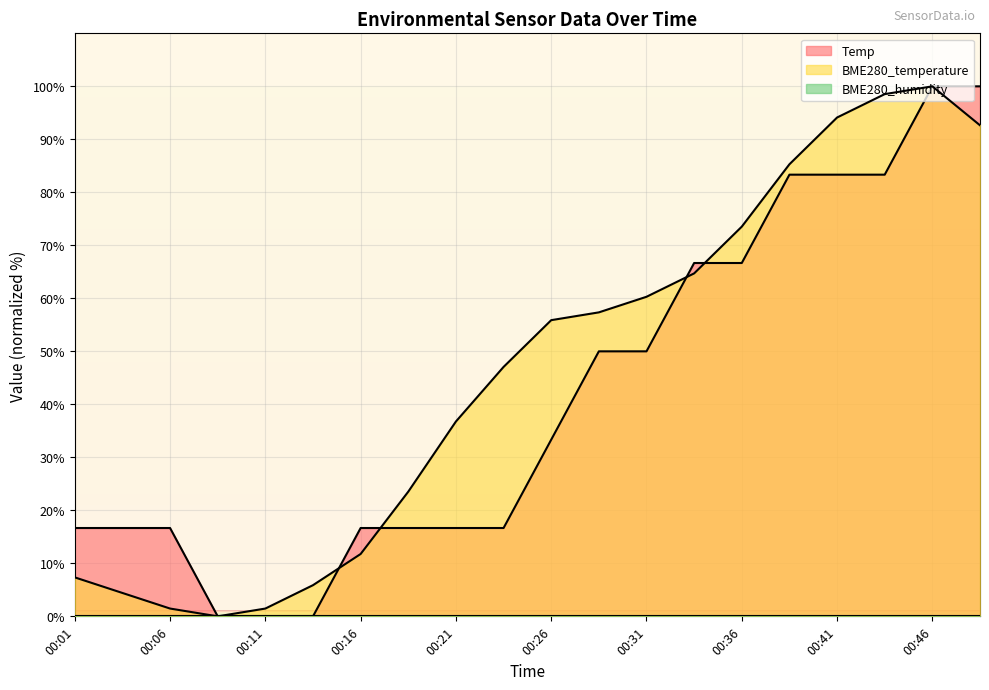

What is the approximate value of BME280_temperature at 00:06?

1.5